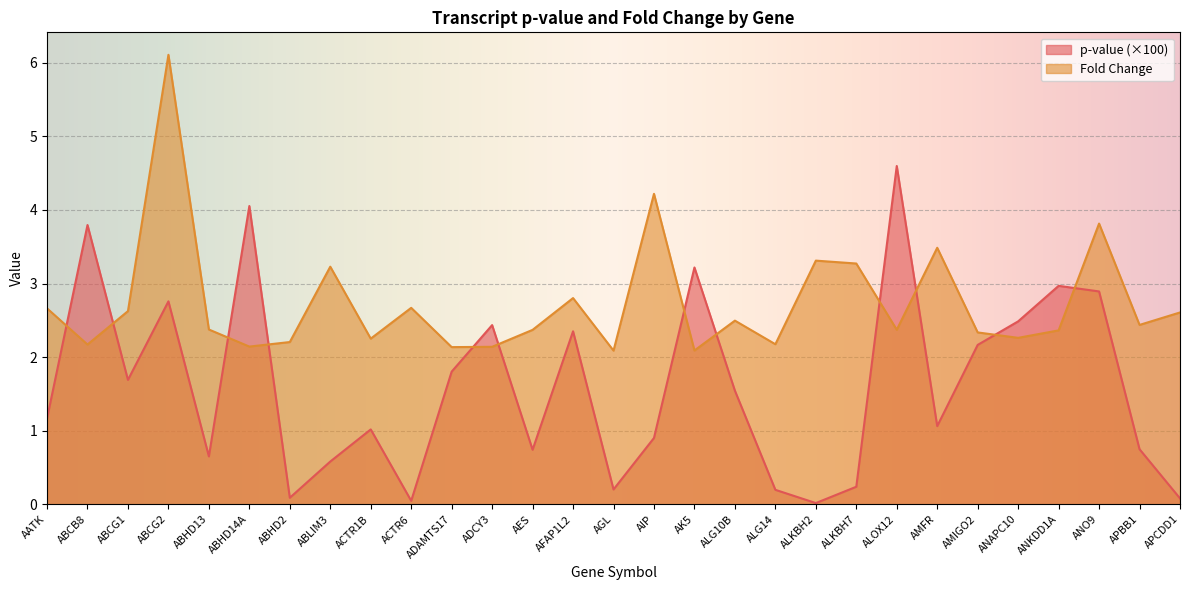

True or false: Fold Change and p-value intersect in this chart.

True